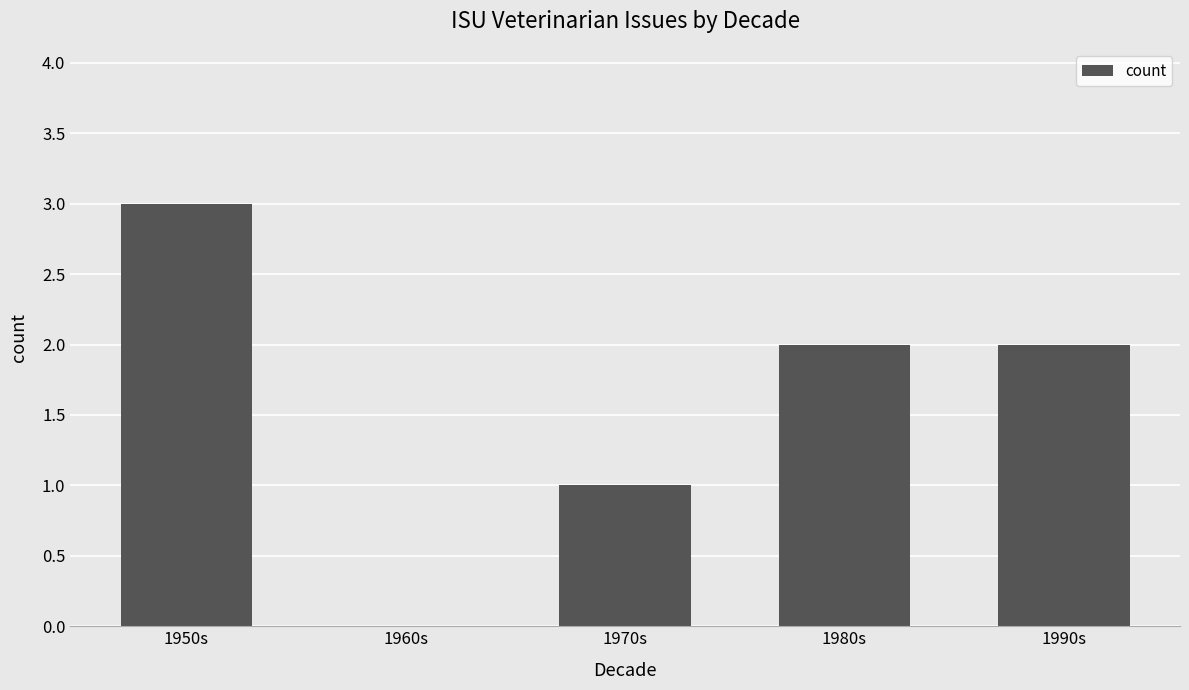

What is the sum of all values?

8